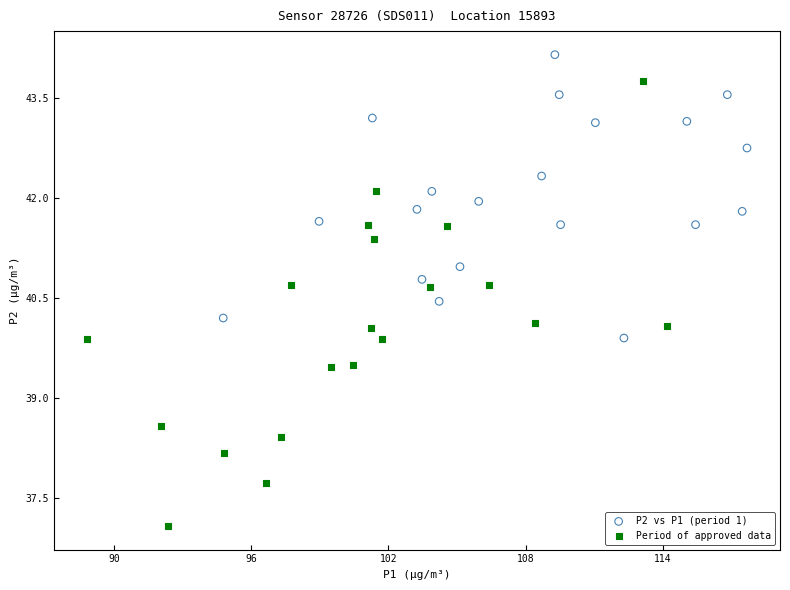

Which series has the largest Y range (max minus min)?

Period of approved data